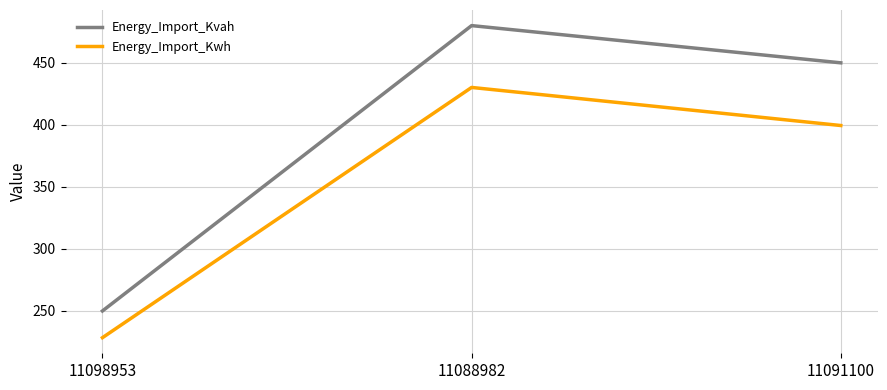

Does the chart display data point markers on the line(s)?

No